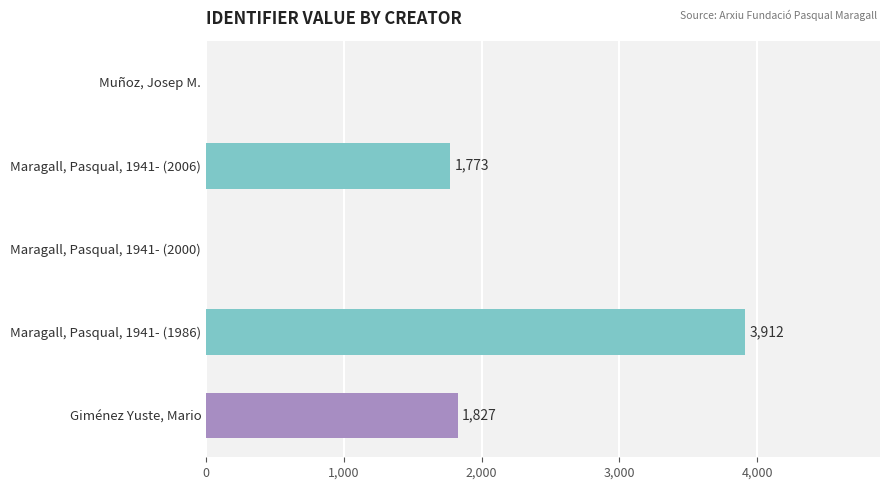

Is it true that the value at Giménez Yuste, Mario is 1827?

True